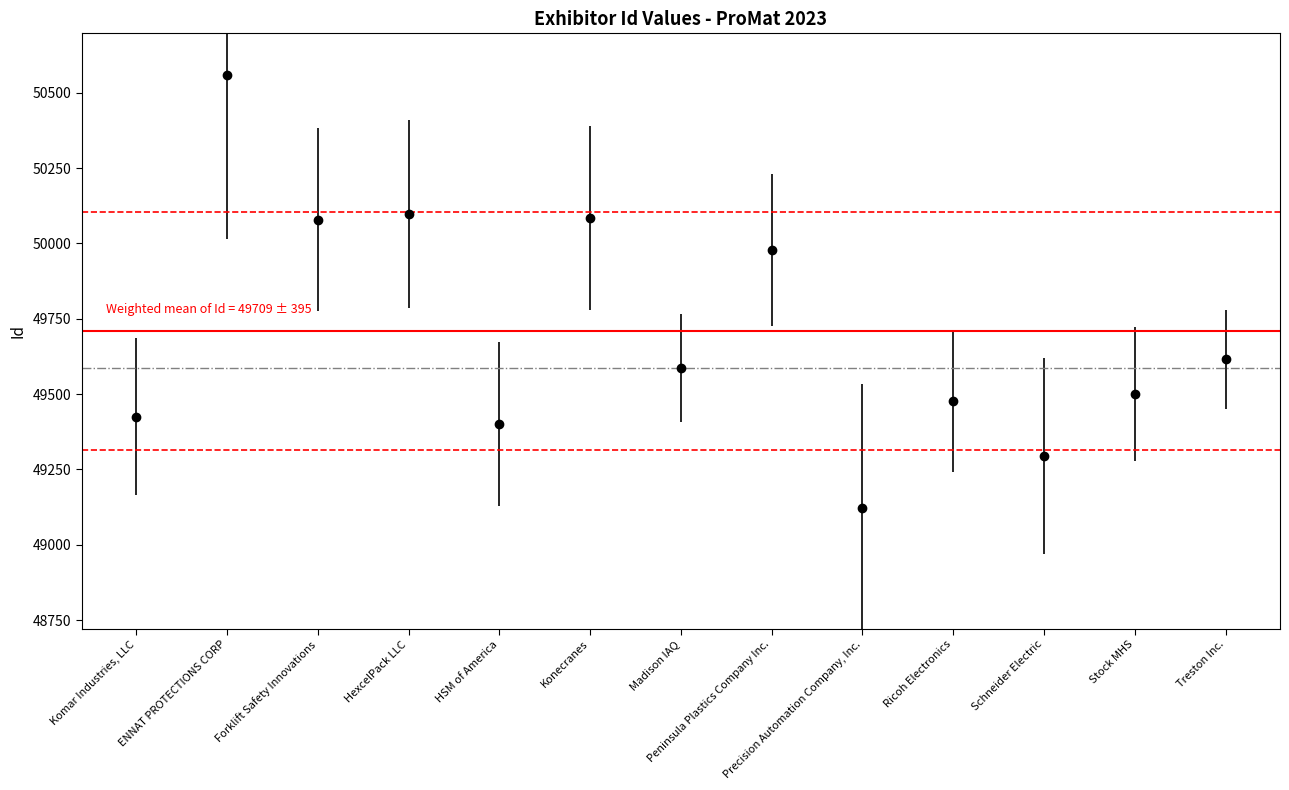

At which label is the value closest to 49840?

Peninsula Plastics Company Inc.